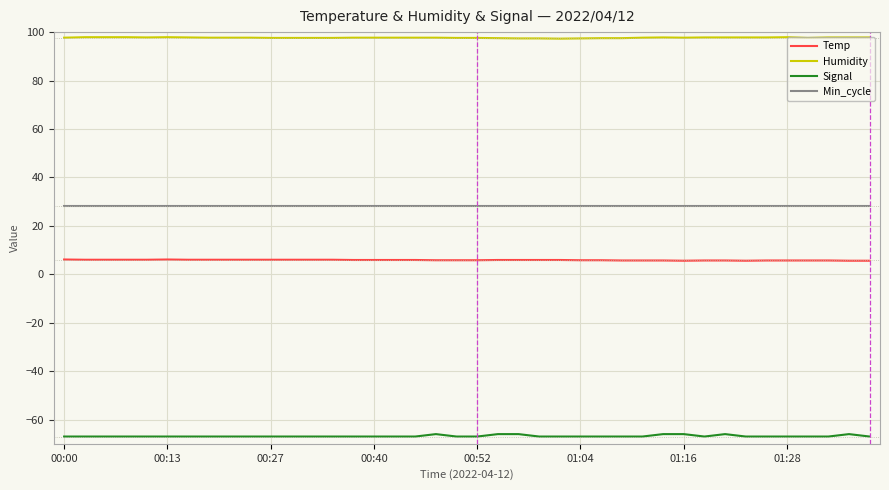

What is the greatest value displayed?

97.9